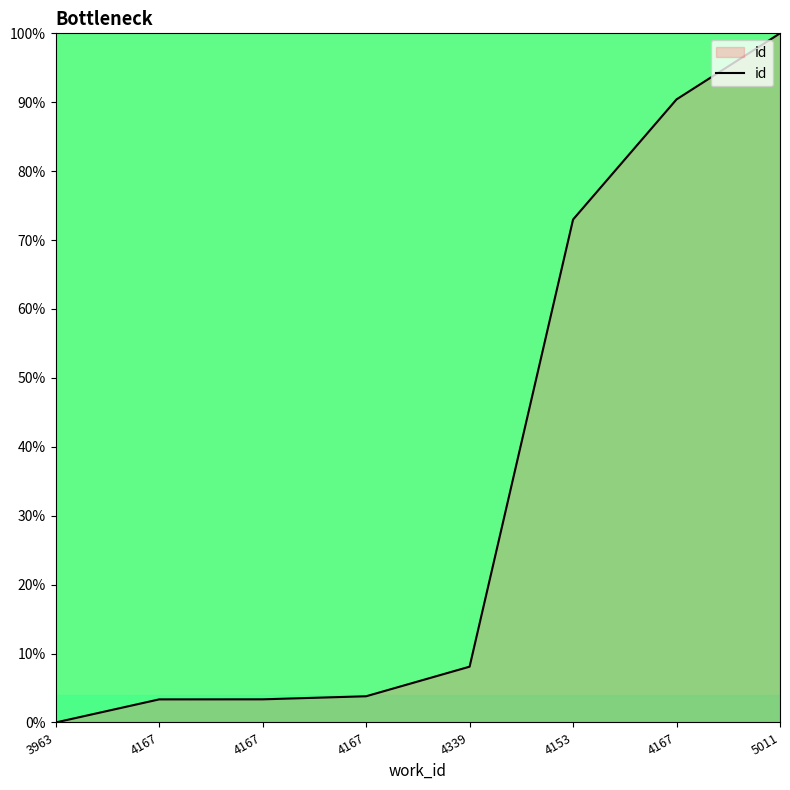

List the labels in order of value, smallest first.

3963, 4167, 4167, 4167, 4339, 4153, 4167, 5011